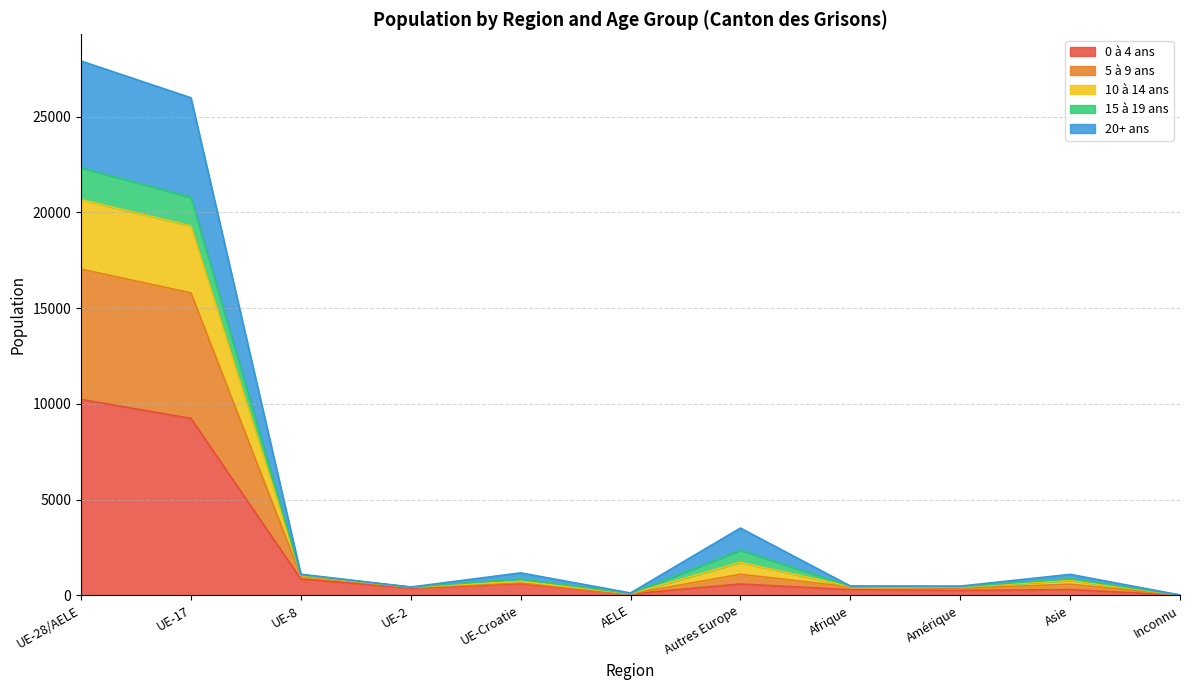

What is the label of the 1st point from the right?

Inconnu